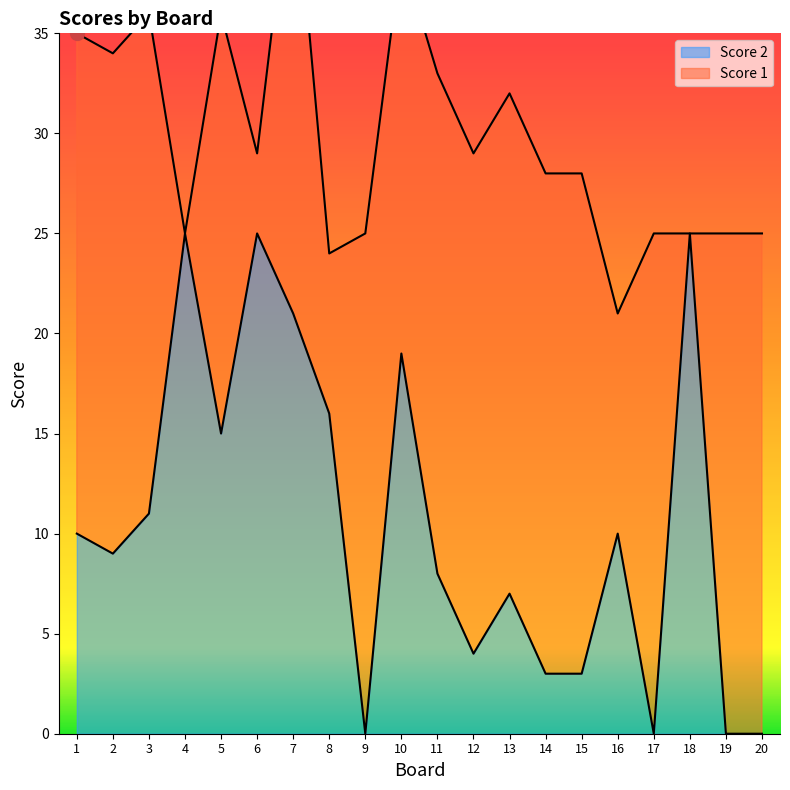

The chart shows a value of 26 at 8. True or false?

False